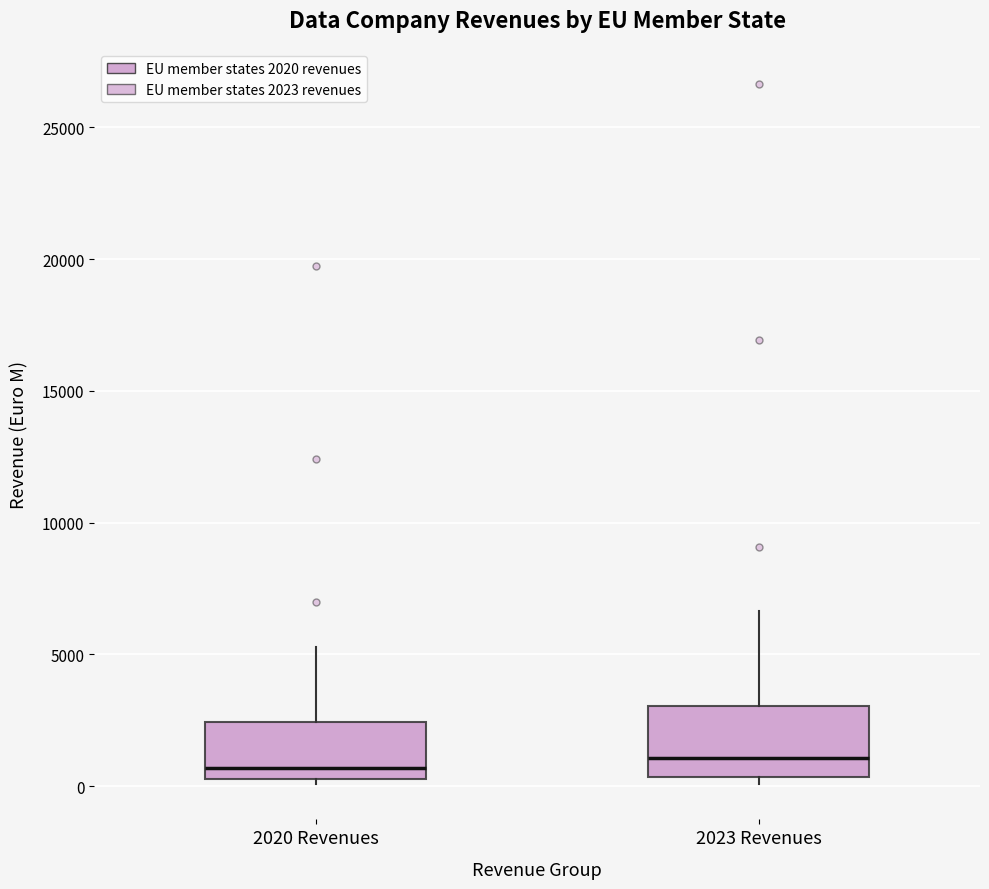

Reading left to right, read every box against the y-axis: the position of its median line, the range the box covers, and the ends of its whiskers. The values are not printed on the chart, so give them approximately, as read against the axis.

2020 Revenues: median 500 (just above the box's lower edge), box 500 to 2500, whiskers 0 to 5500
2023 Revenues: median 1000, box 500 to 3000, whiskers 0 to 6500